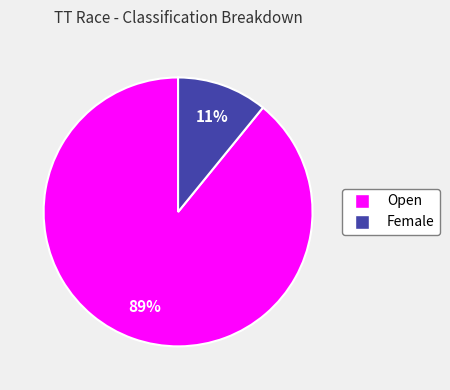

Which slice is the smallest?

Female